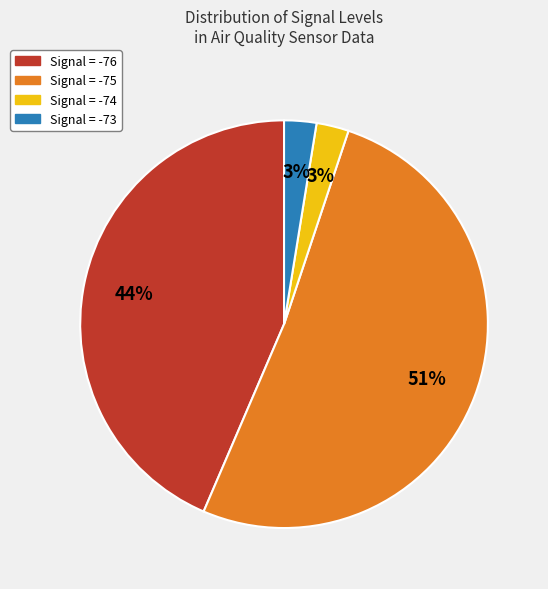

To the nearest percent, what is the average slice percentage?

25%